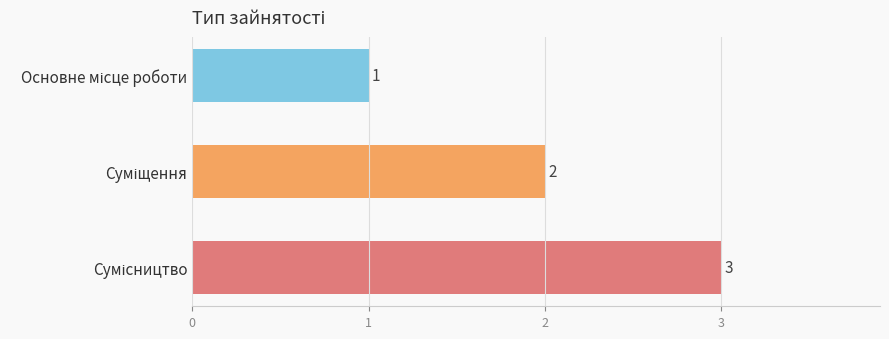

What is the value of the 2nd bar from the top?

2